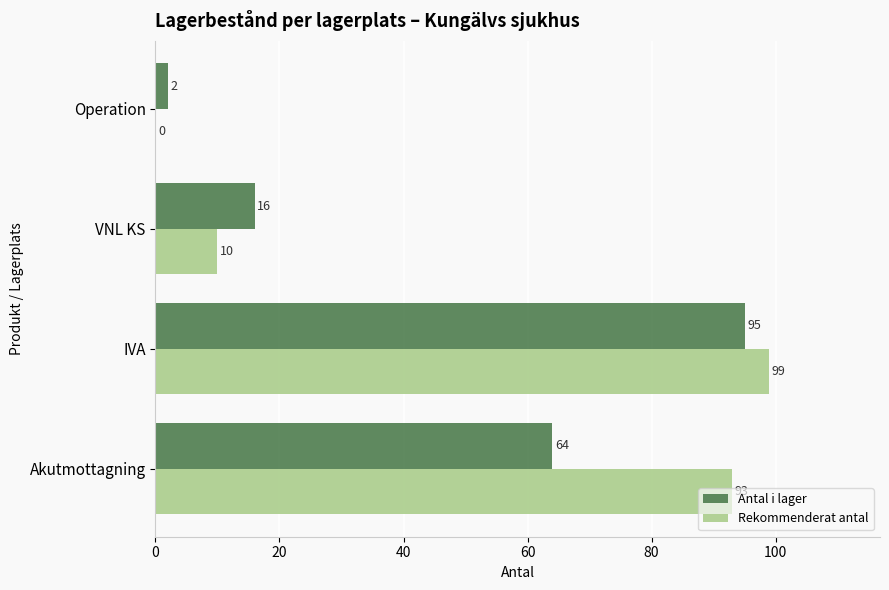

What is the average value of the Antal i lager series?

44